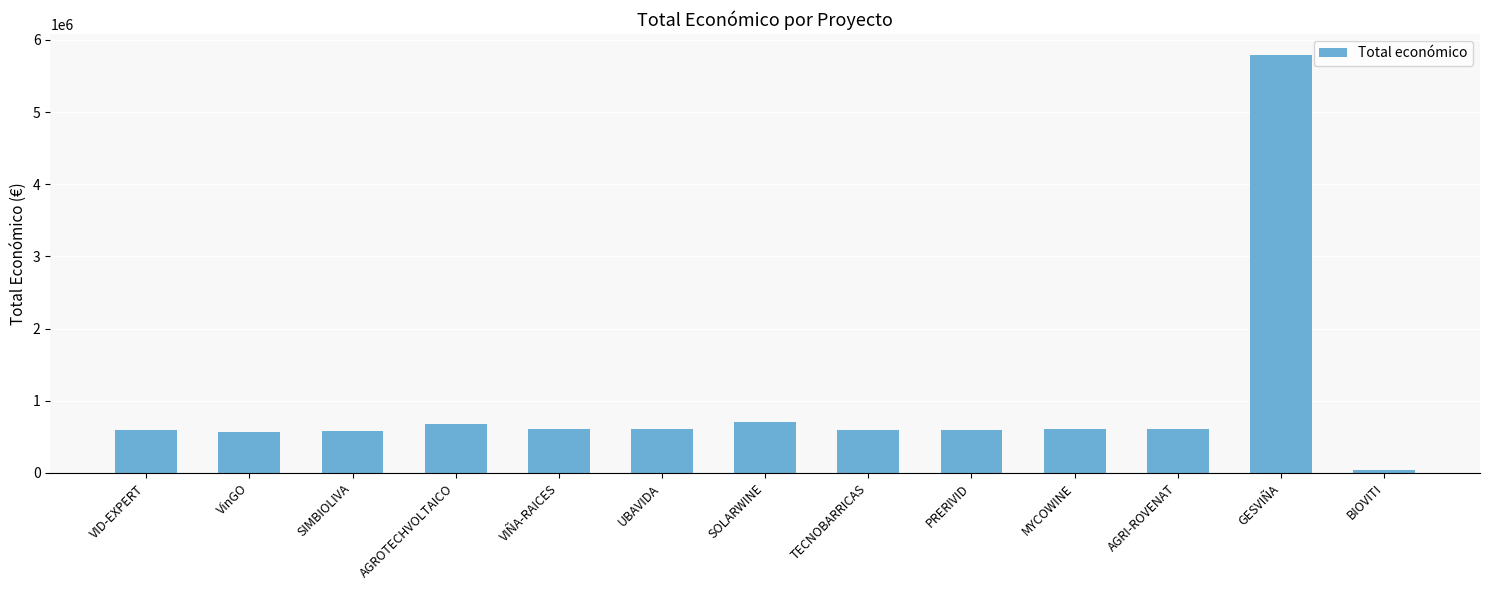

What is the sum of the values at SIMBIOLIVA and VinGO?

1145450.0